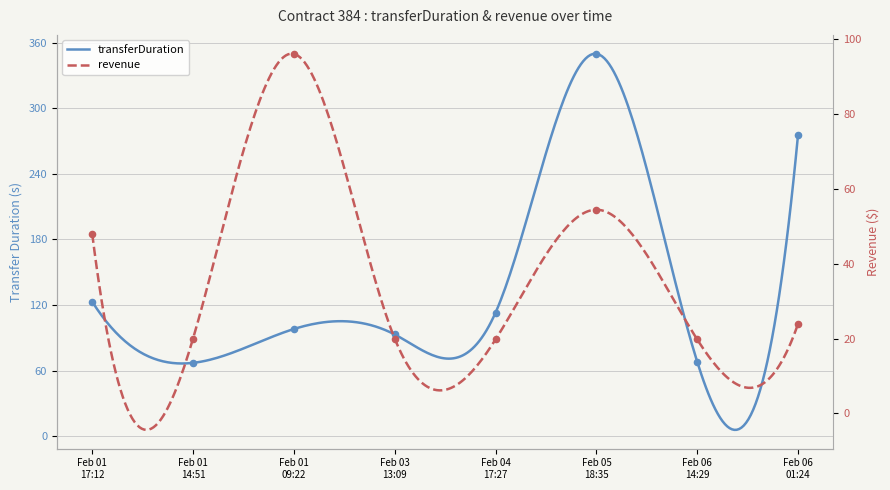

Which series has the widest spread of Y values?

transferDuration